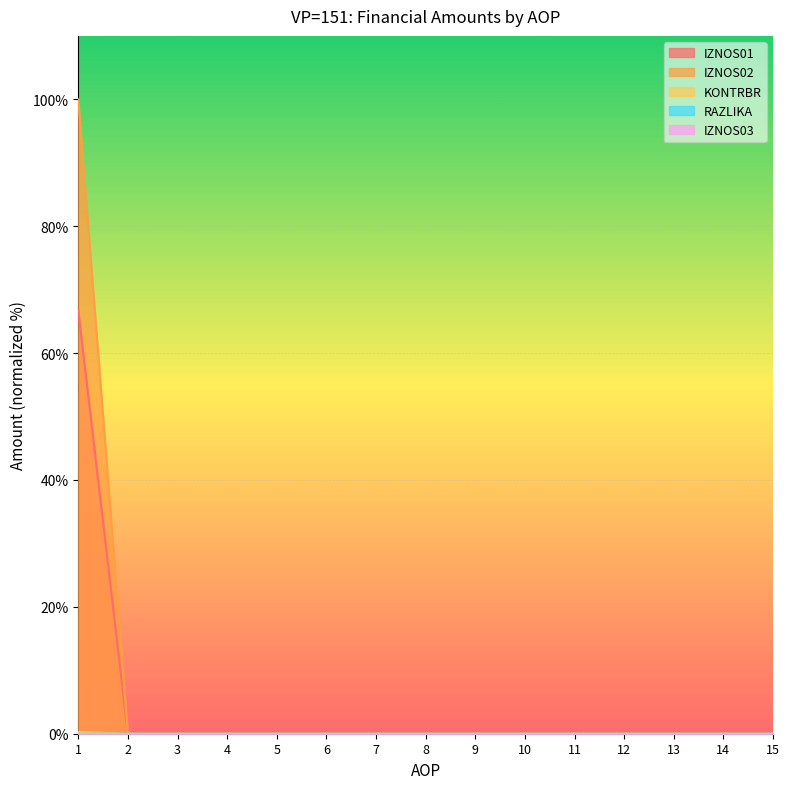

What is the difference between the maximum and minimum values in the IZNOS02 series?

100.0